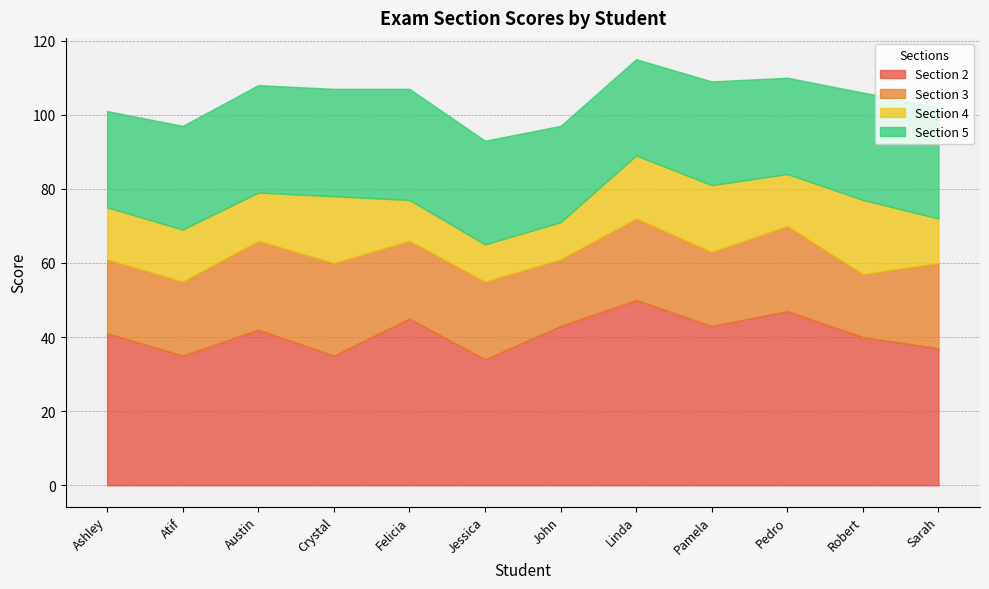

What is the approximate value of Section 5 at Crystal?

29